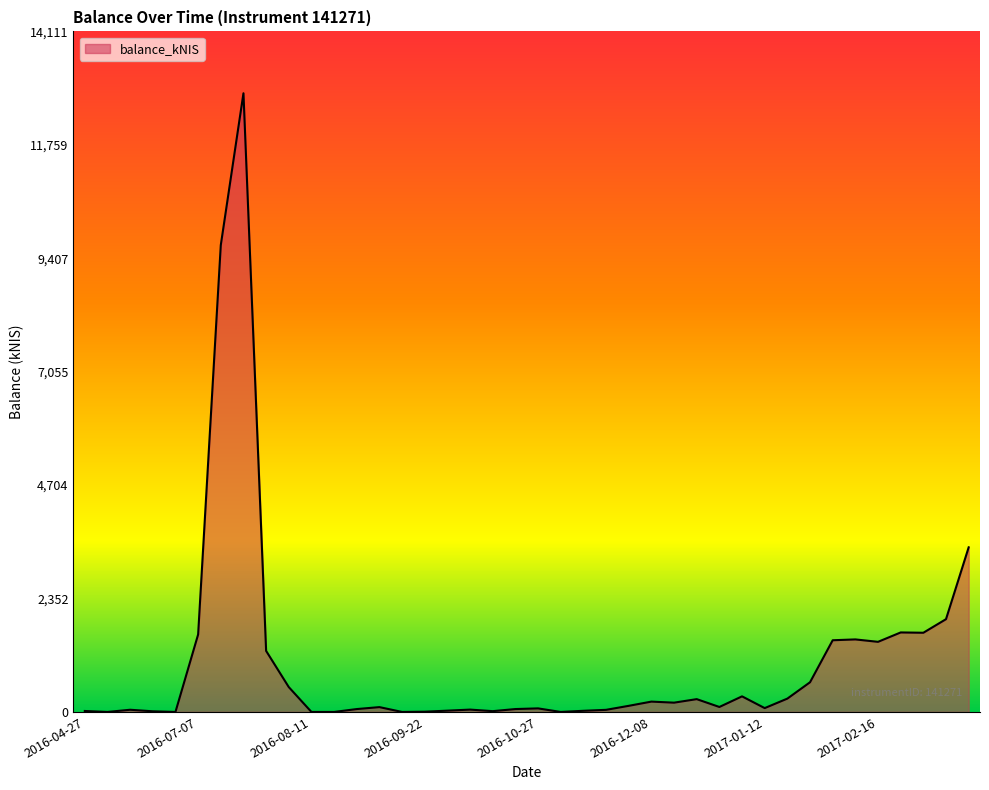

Does the chart display data point markers on the line(s)?

No